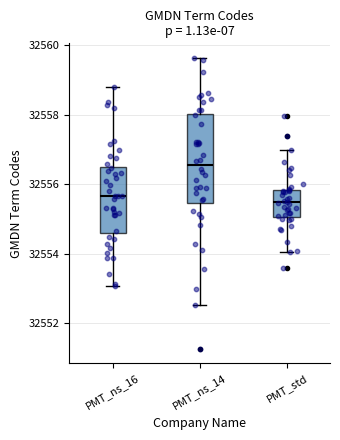

Reading left to right, read every box against the y-axis: the position of its median line, the range the box covers, and the ends of its whiskers. The values are not printed on the chart, so give them approximately, as read against the axis.

PMT_ns_16: median 32555.6, box 32554.6 to 32556.4, whiskers 32553.0 to 32558.8
PMT_ns_14: median 32556.6, box 32555.4 to 32558.0, whiskers 32552.6 to 32559.6
PMT_std: median 32555.4, box 32555.0 to 32555.8, whiskers 32554.0 to 32557.0